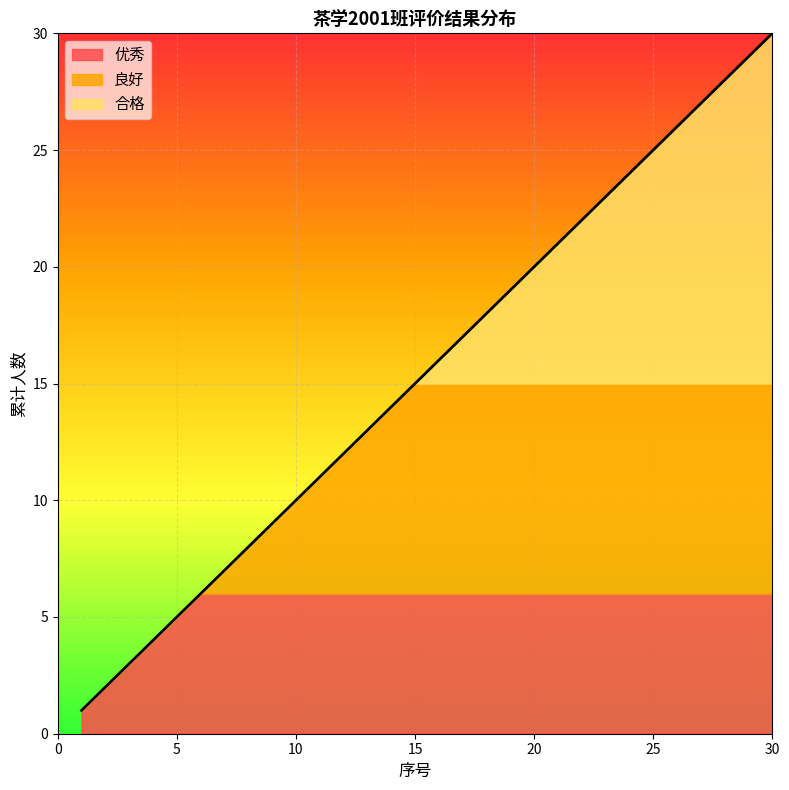

The 合格 series shows 0 at 2. True or false?

True